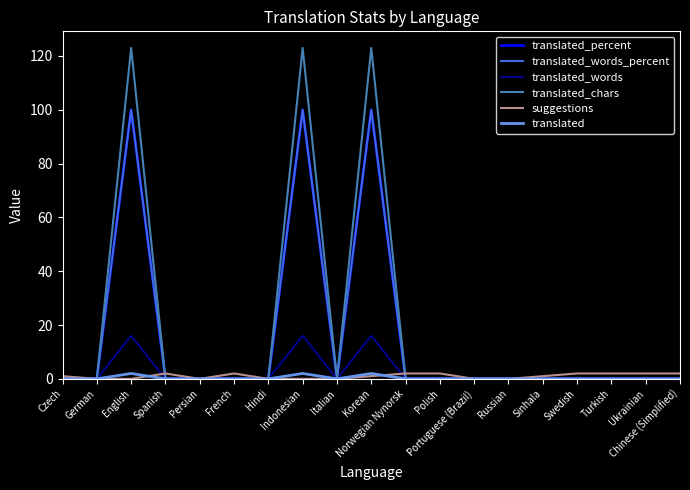

What is the total value across all series at Indonesian?

341